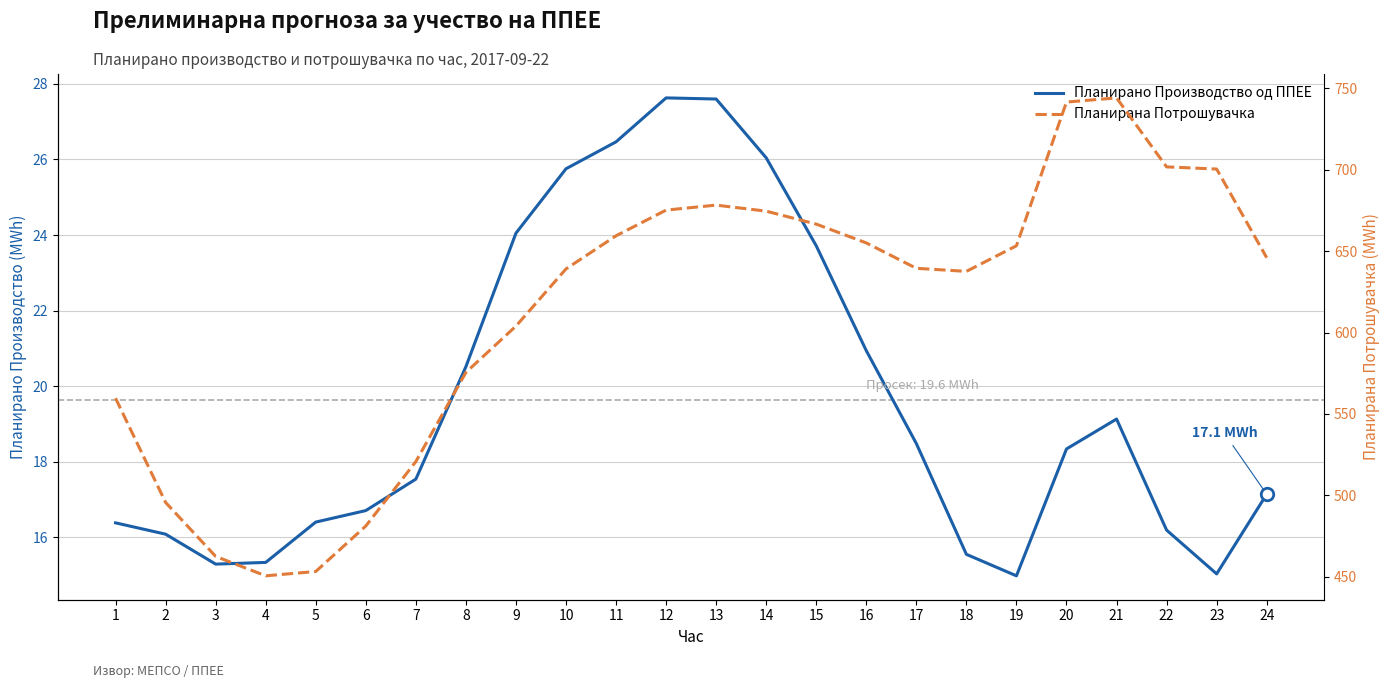

Where is the first local minimum for Планирана Потрошувачка?

4